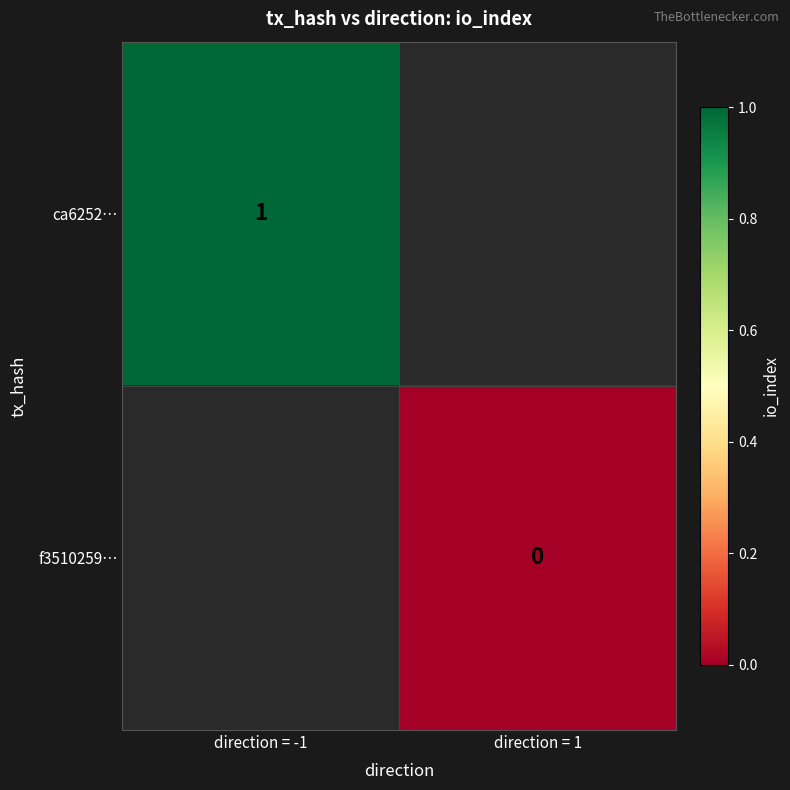

The ca6252… series shows 2 at direction = -1. True or false?

False